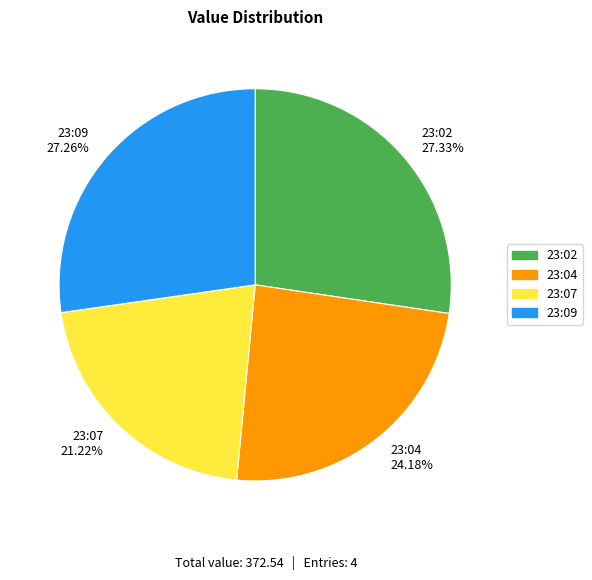

To the nearest percent, what is the average slice percentage?

25%